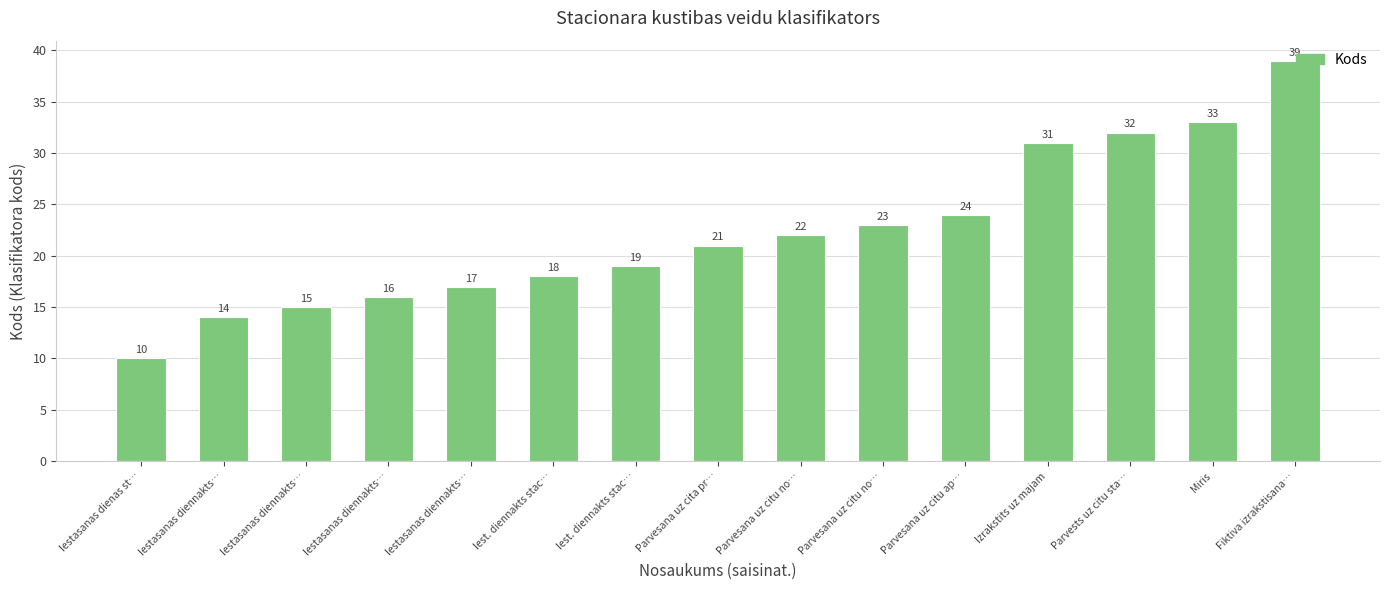

List the labels in order of value, smallest first.

Iestasanas dienas st…, Iestasanas diennakts…, Iestasanas diennakts…, Iestasanas diennakts…, Iestasanas diennakts…, Iest. diennakts stac…, Iest. diennakts stac…, Parvesana uz cita pr…, Parvesana uz citu no…, Parvesana uz citu no…, Parvesana uz citu ap…, Izrakstits uz majam, Parvests uz citu sta…, Miris, Fiktiva izrakstisana…